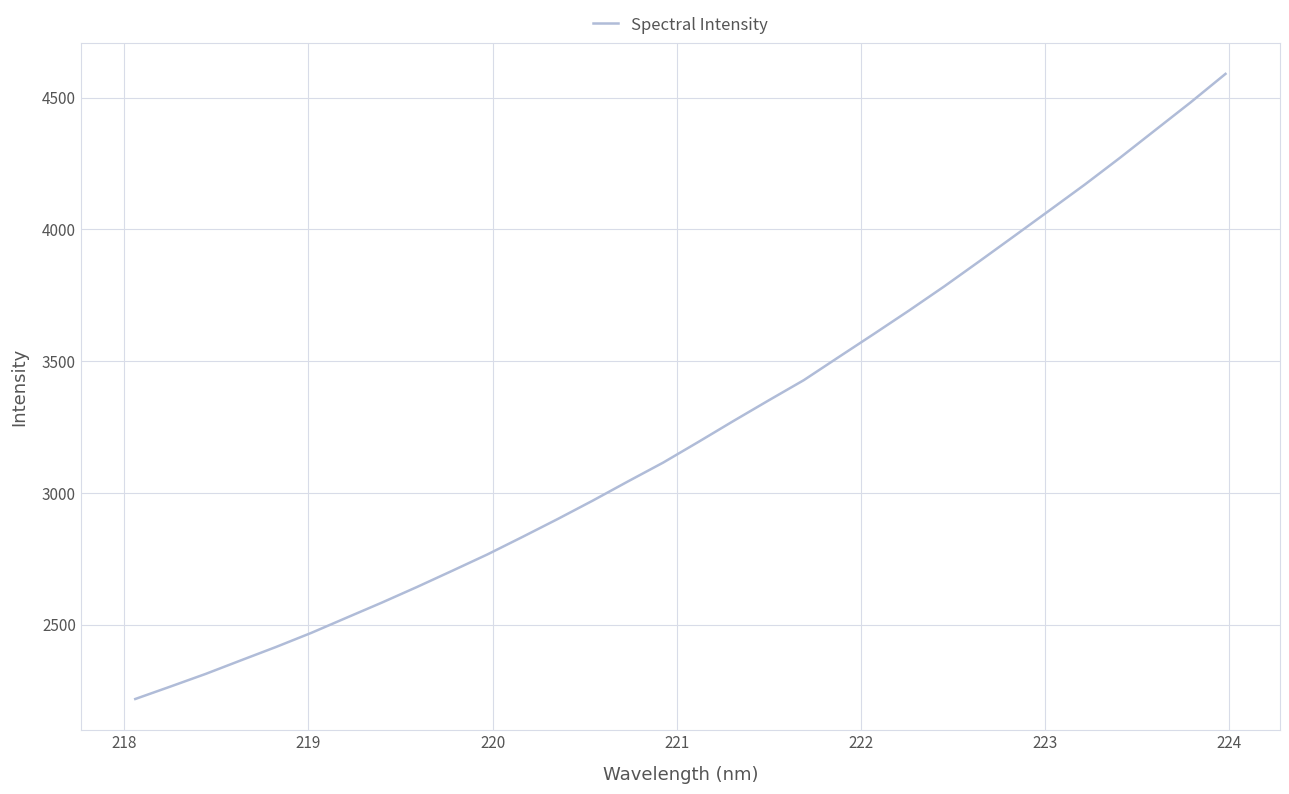

What is the maximum value shown in the chart?

4589.7